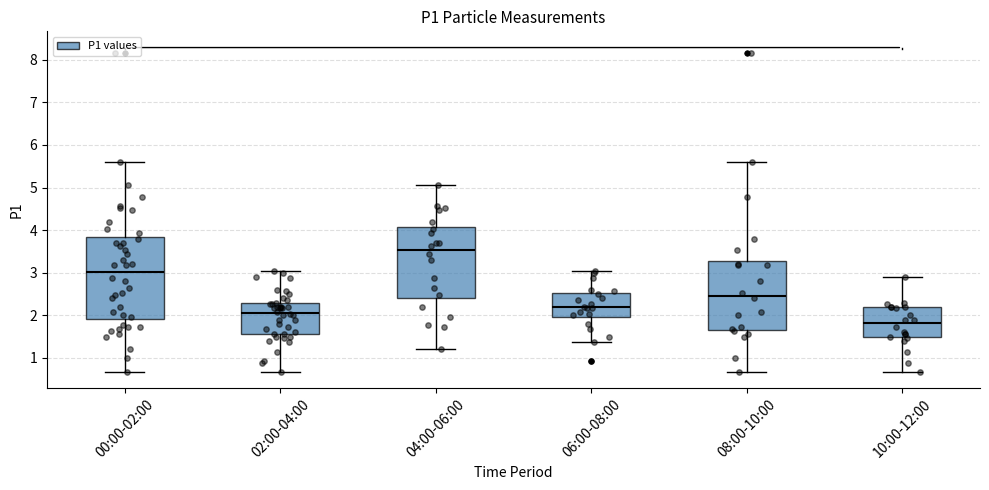

Reading left to right, read every box against the y-axis: the position of its median line, the range the box covers, and the ends of its whiskers. The values are not printed on the chart, so give them approximately, as read against the axis.

00:00-02:00: median 3.0, box 1.9 to 3.8, whiskers 0.7 to 5.6
02:00-04:00: median 2.1, box 1.6 to 2.3, whiskers 0.7 to 3.0
04:00-06:00: median 3.5, box 2.4 to 4.1, whiskers 1.2 to 5.1
06:00-08:00: median 2.2, box 2.0 to 2.5, whiskers 1.4 to 3.0
08:00-10:00: median 2.5, box 1.7 to 3.3, whiskers 0.7 to 5.6
10:00-12:00: median 1.8, box 1.5 to 2.2, whiskers 0.7 to 2.9